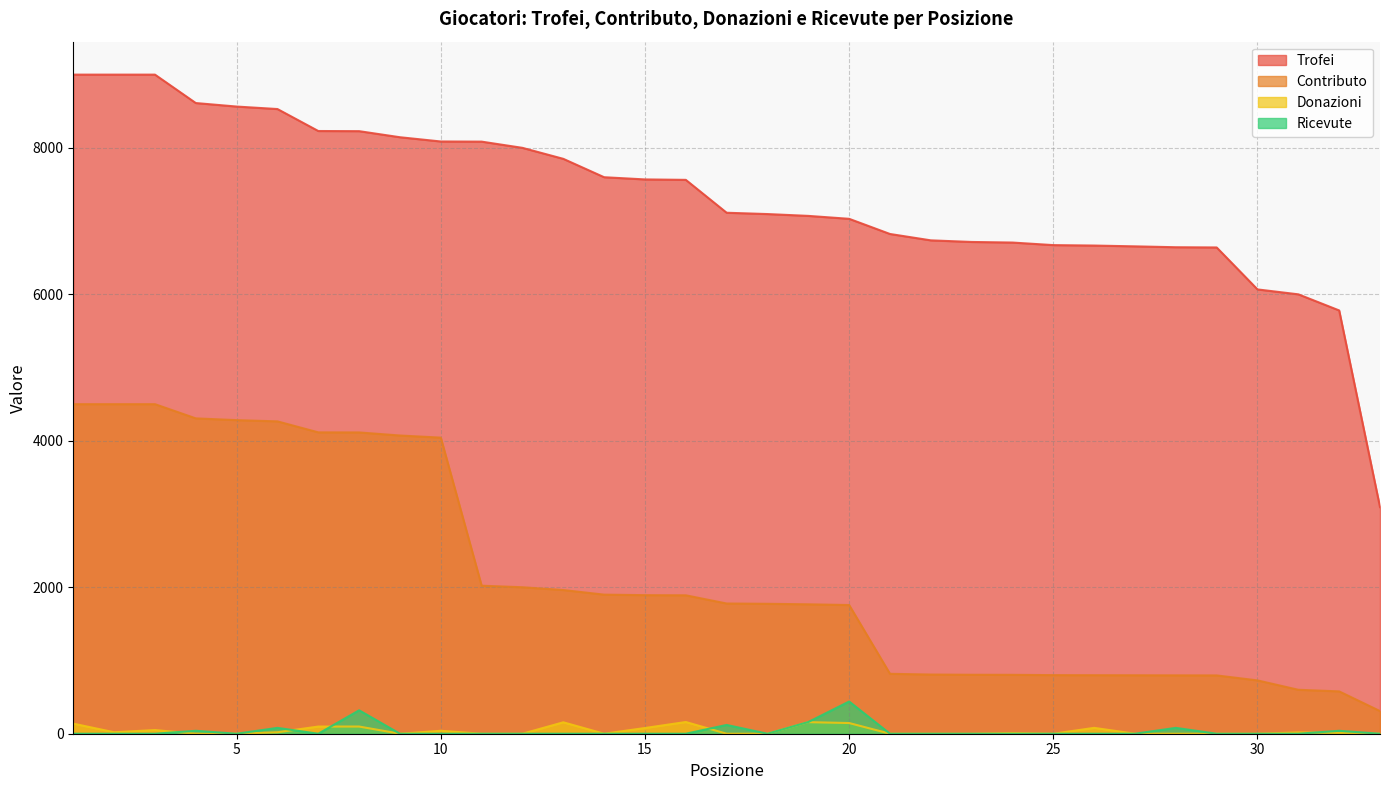

How many data points in Contributo are above 1778?

16